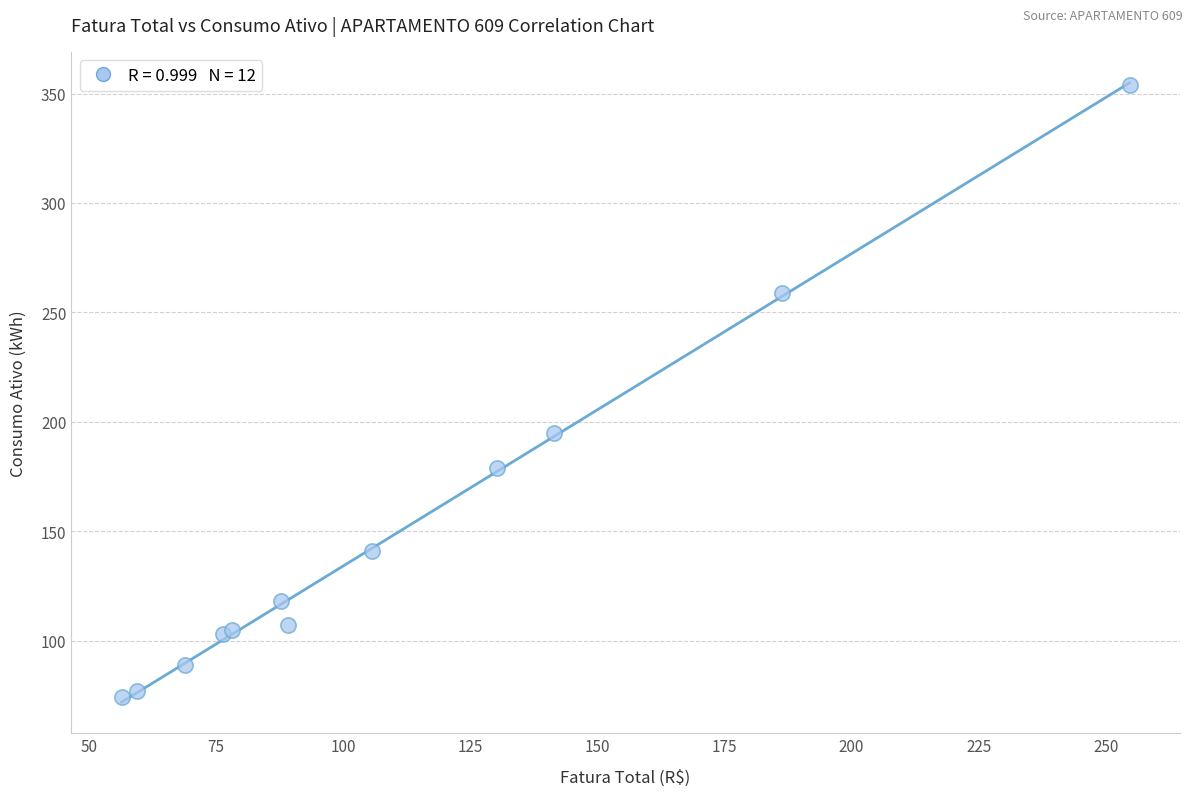

What Y value in the scatter plot is closest to 214?

195